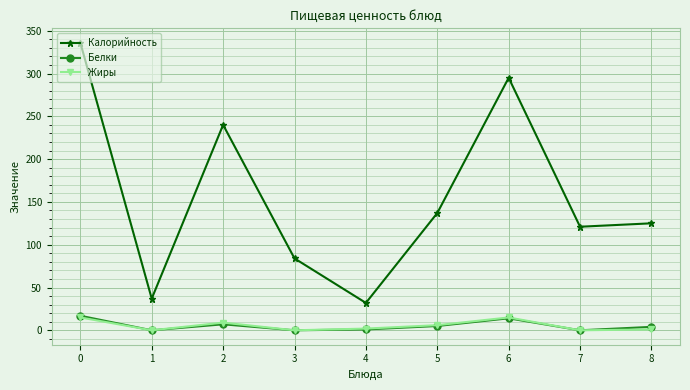

Which series changed the most between 3 and 6?

Калорийность